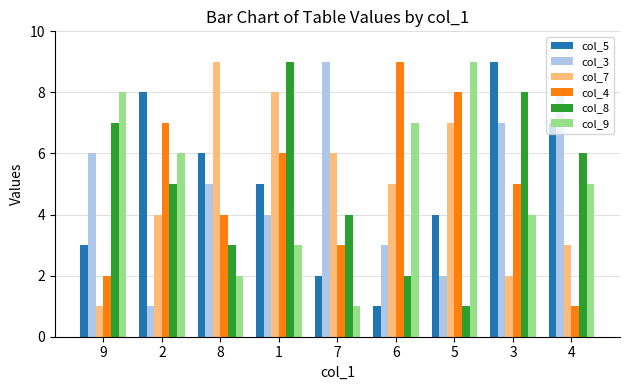

What position from the left is 3?

8